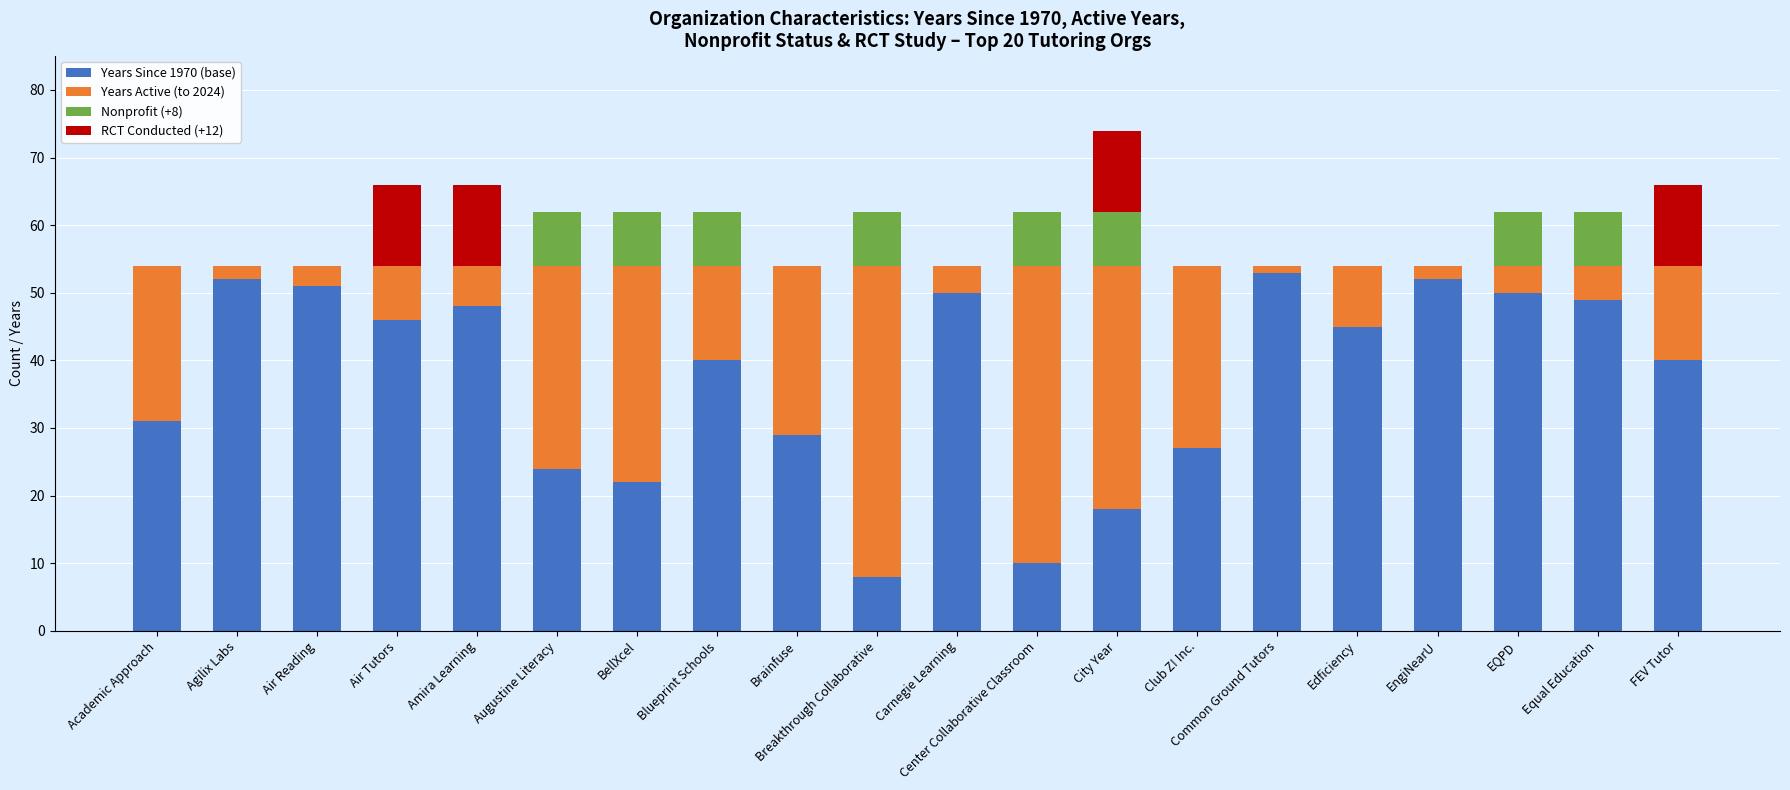

Is it true that Years Since 1970 (base) equals 59 at Edficiency?

False